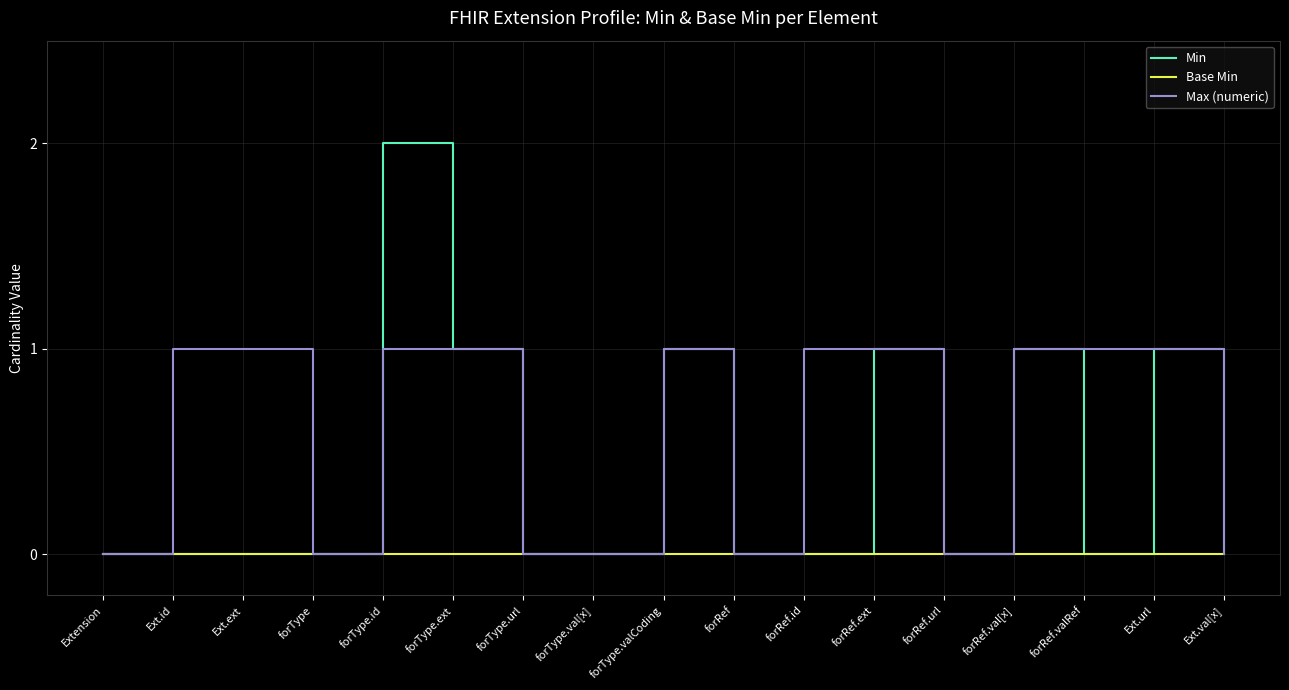

Which label corresponds to the largest value in the chart?

forType.id